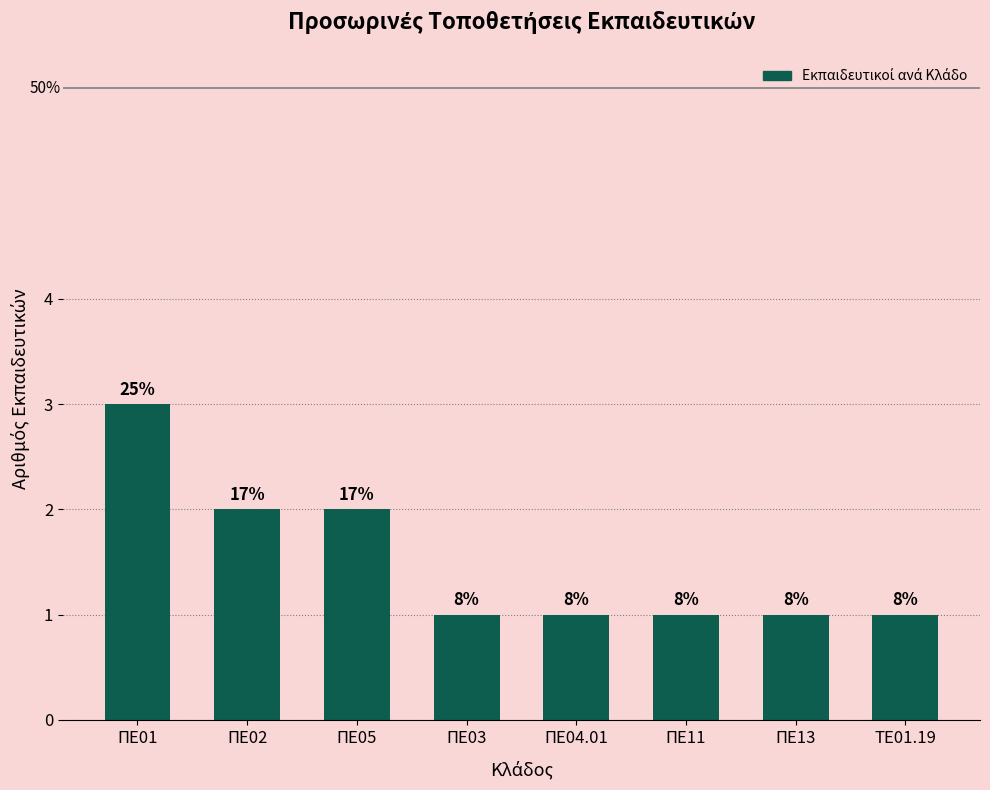

Are the bars horizontal?

No